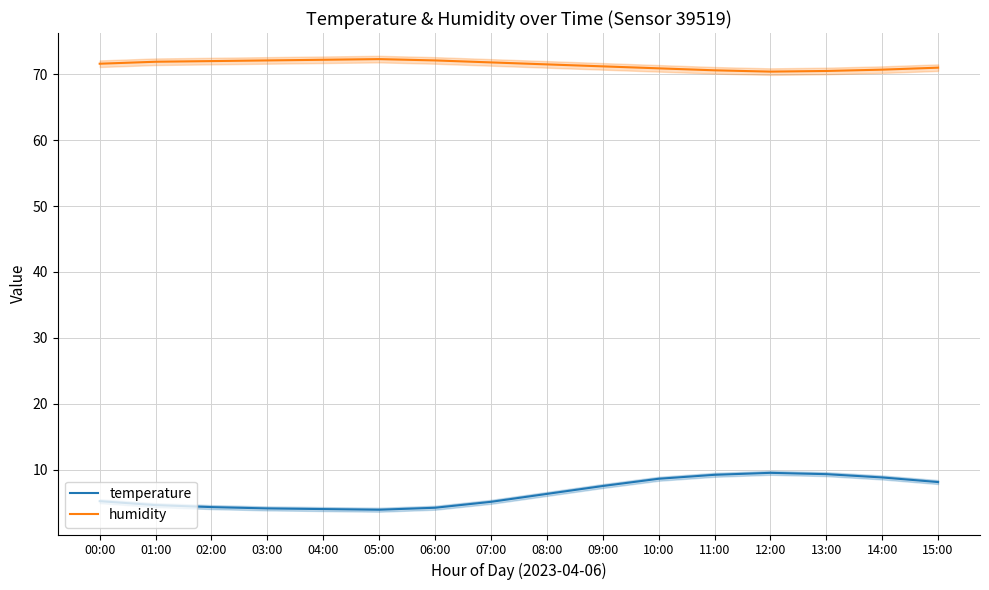

The temperature series shows 4.6 at 01:00. True or false?

True